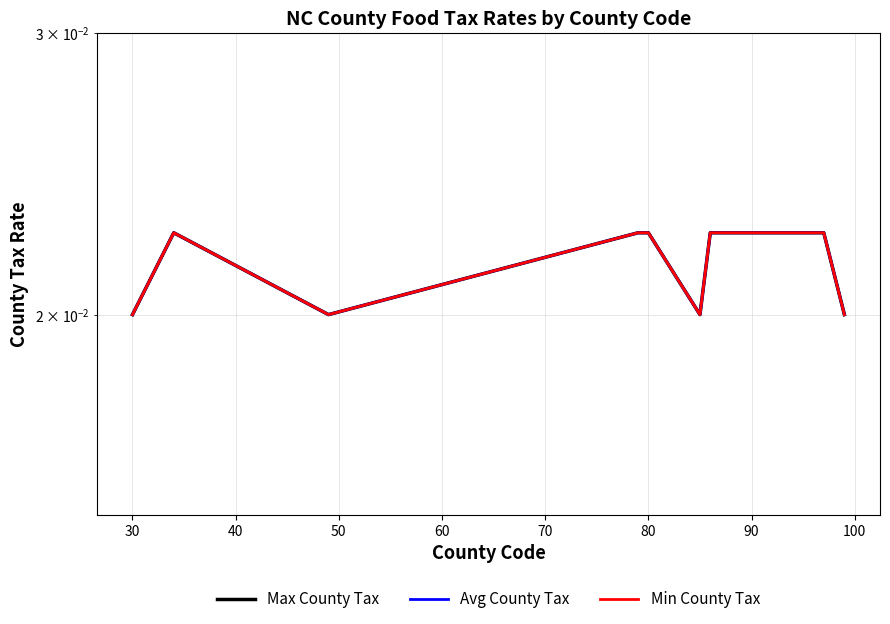

True or false: Min County Tax and Max County Tax cross at least once.

False